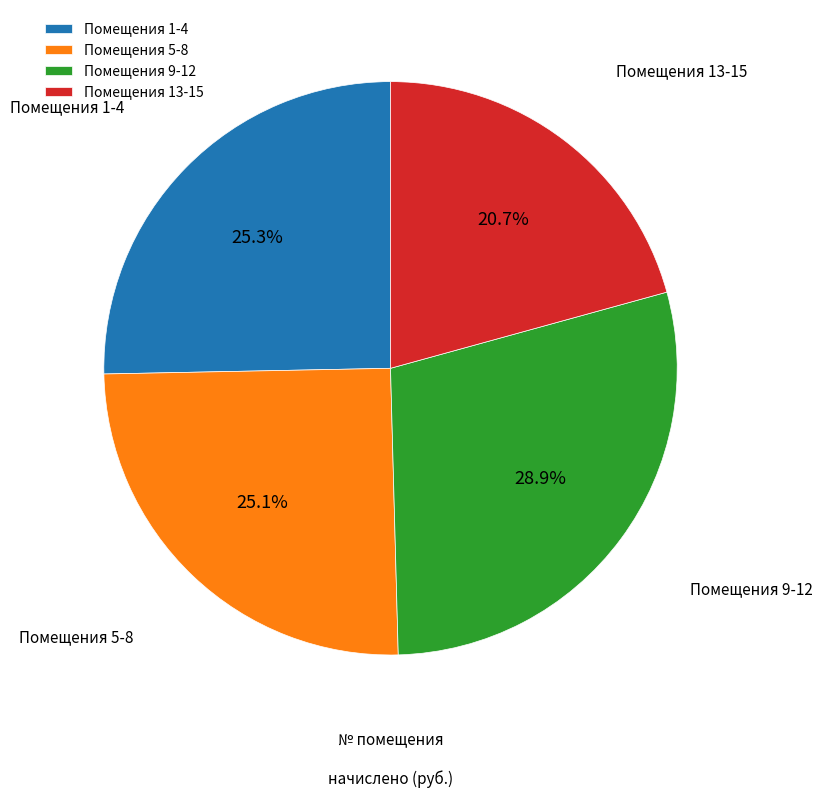

What portion of the pie excludes Помещения 13-15?

79.3%